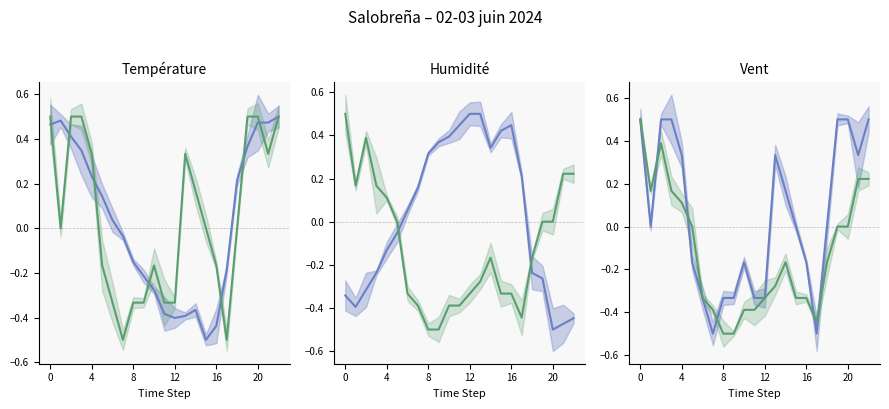

Where is Rafale (km/h) (mean) nearest to the value 0?

20